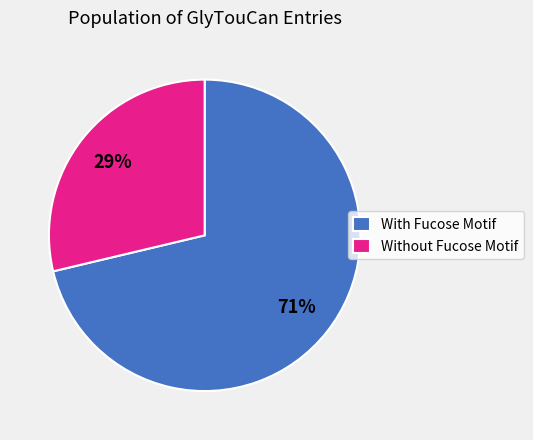

To the nearest percent, what is the average slice percentage?

50%